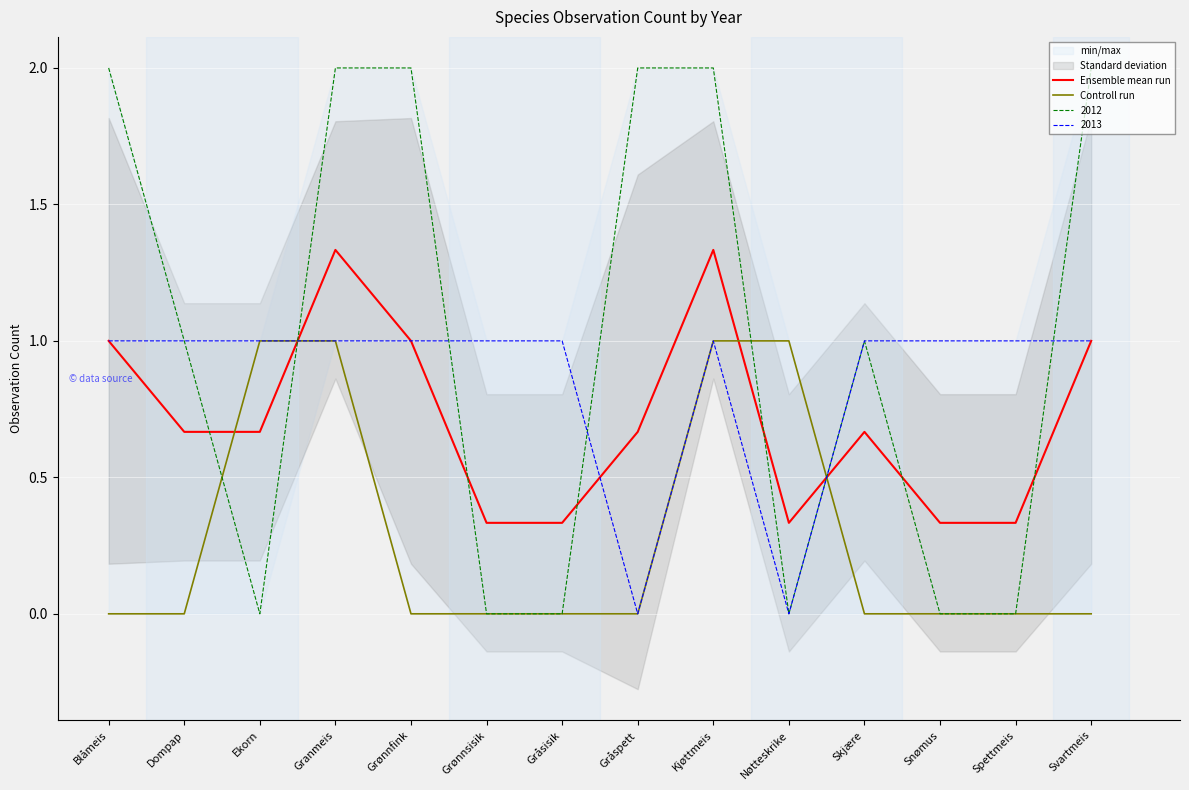

How many intersections are there between Ensemble mean run and Controll run?

4